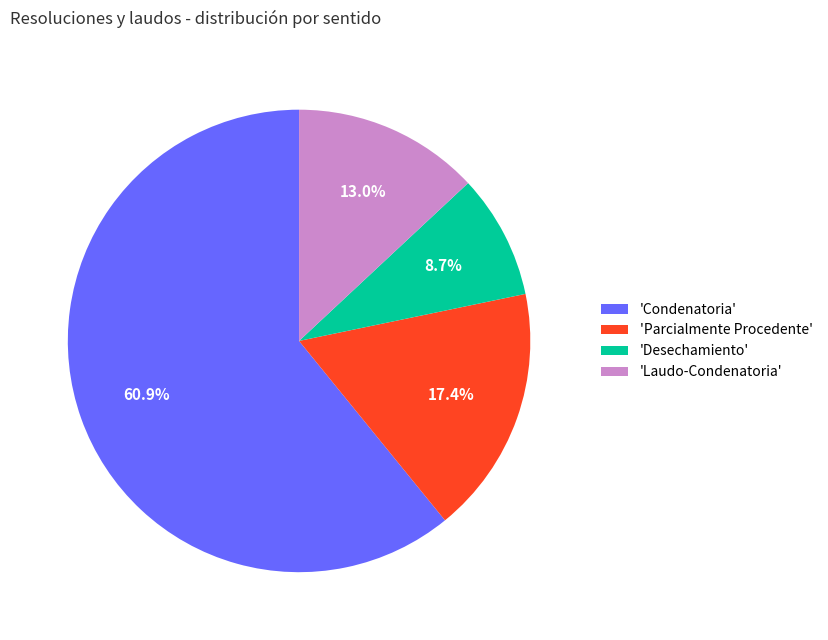

Which has a higher value, 'Parcialmente Procedente' or 'Laudo-Condenatoria'?

'Parcialmente Procedente'